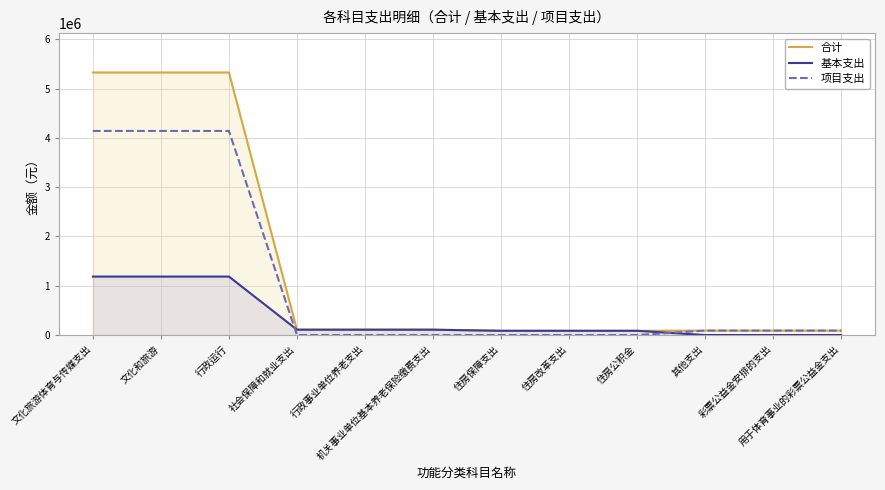

Is the value of 基本支出 at 住房公积金 greater than the value of 合计 at 住房改革支出?

No